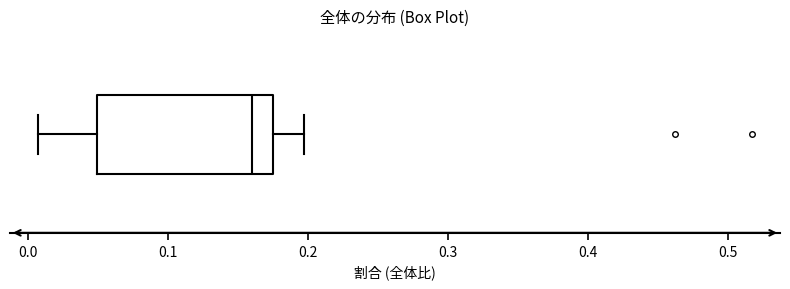

Transcribe this box plot: give where the median line is, the range the box spans, and where the two whiskers end, as read against the x-axis. The values are not printed on the chart, so give them approximately, as read against the axis.

median 0.16, box 0.05 to 0.17, whiskers 0.01 to 0.20